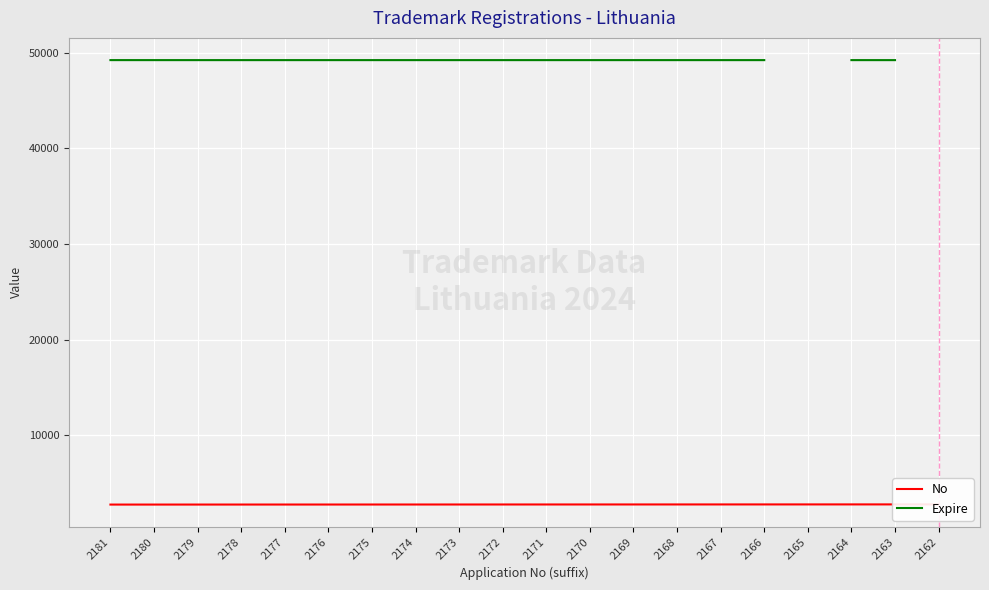

What is the sum of all No values?

55210.0